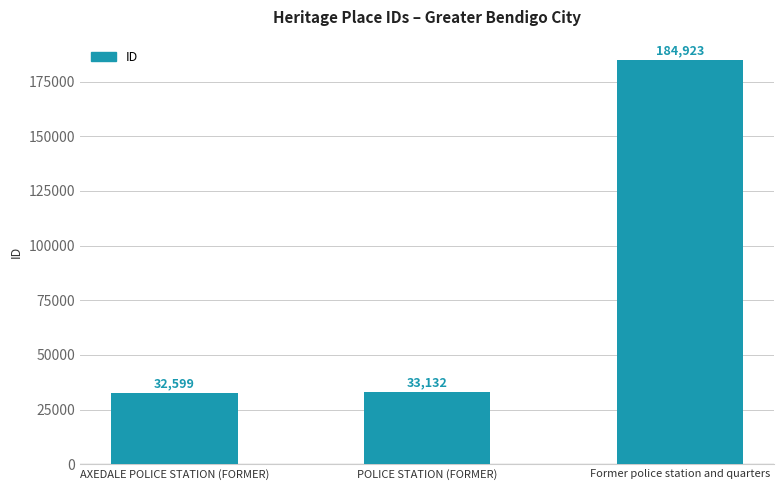

What position from the right is AXEDALE POLICE STATION (FORMER)?

3